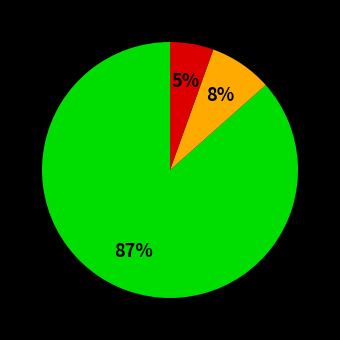

To the nearest percent, what is the average slice percentage?

33%